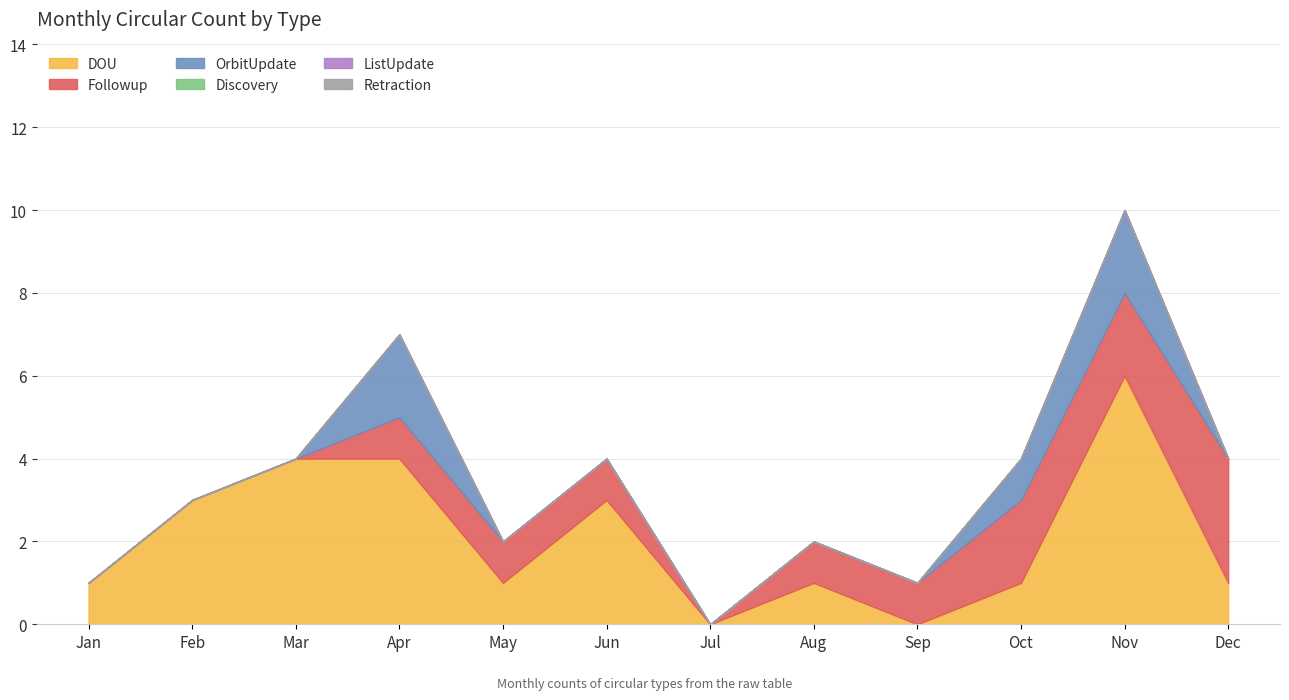

Reading right to left, list all the values displayed in this chart.

DOU: 1	6	1	0	1	0	3	1	4	4	3	1
Followup: 3	2	2	1	1	0	1	1	1	0	0	0
OrbitUpdate: 0	2	1	0	0	0	0	0	2	0	0	0
Discovery: 0	0	0	0	0	0	0	0	0	0	0	0
ListUpdate: 0	0	0	0	0	0	0	0	0	0	0	0
Retraction: 0	0	0	0	0	0	0	0	0	0	0	0